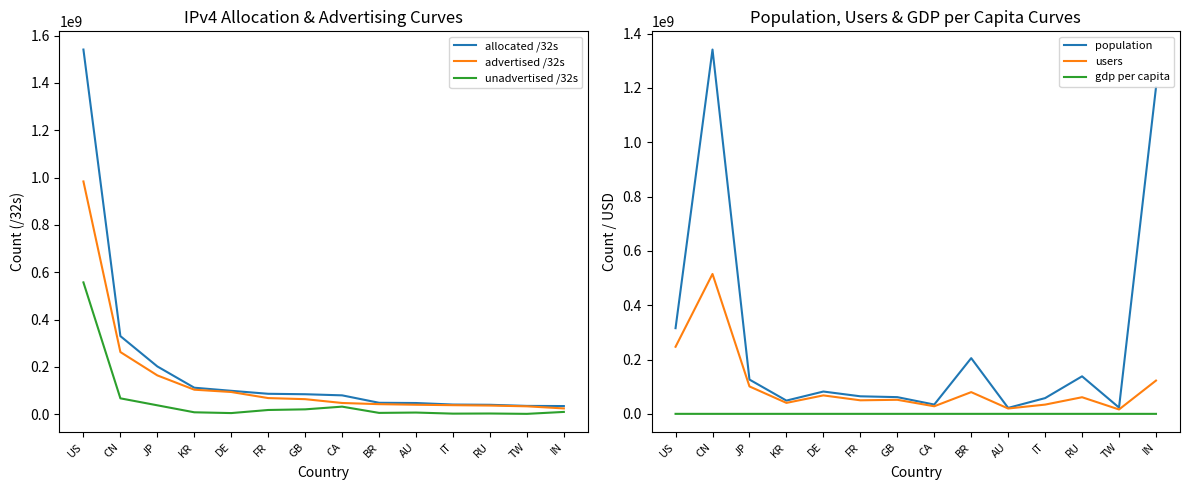

Read the advertised /32s value at GB, to the nearest 50.

63853700